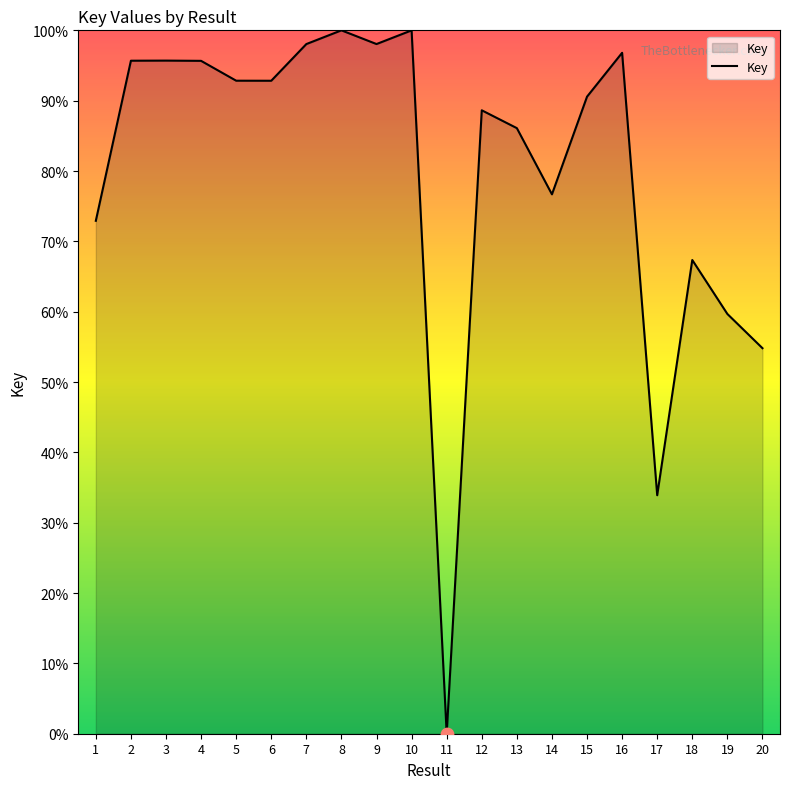

Approximately how many times larger is the value at 15 compared to 4?

0.9